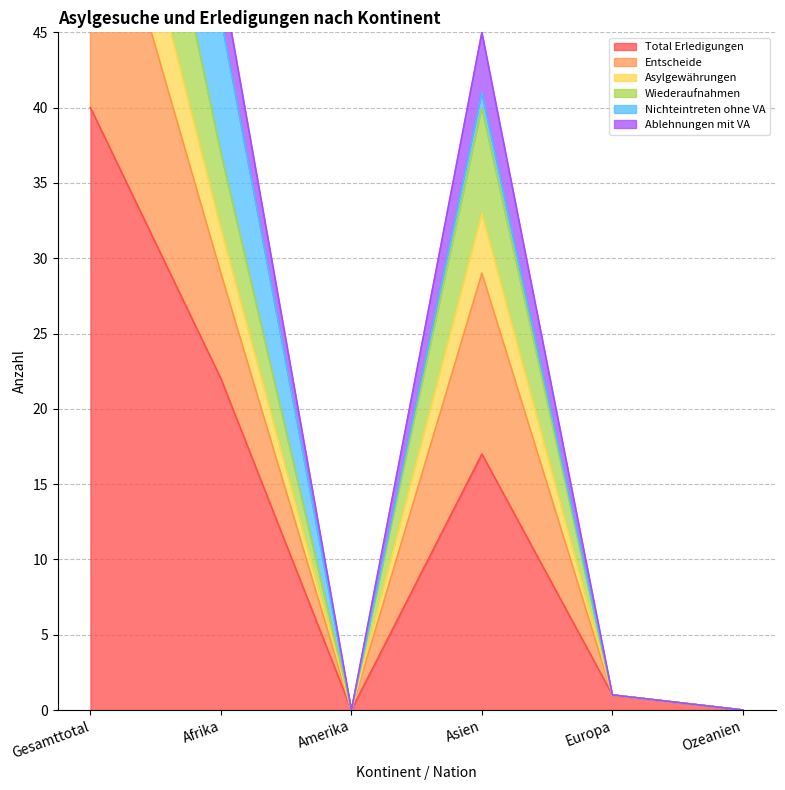

True or false: Total Erledigungen has a value of 40 at Gesamttotal.

True